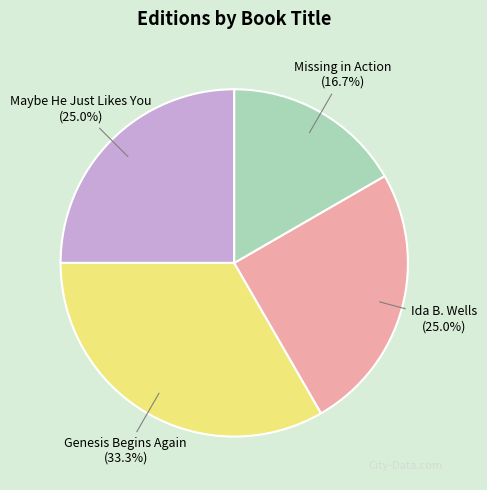

Which has a higher value, Genesis Begins Again or Ida B. Wells?

Genesis Begins Again